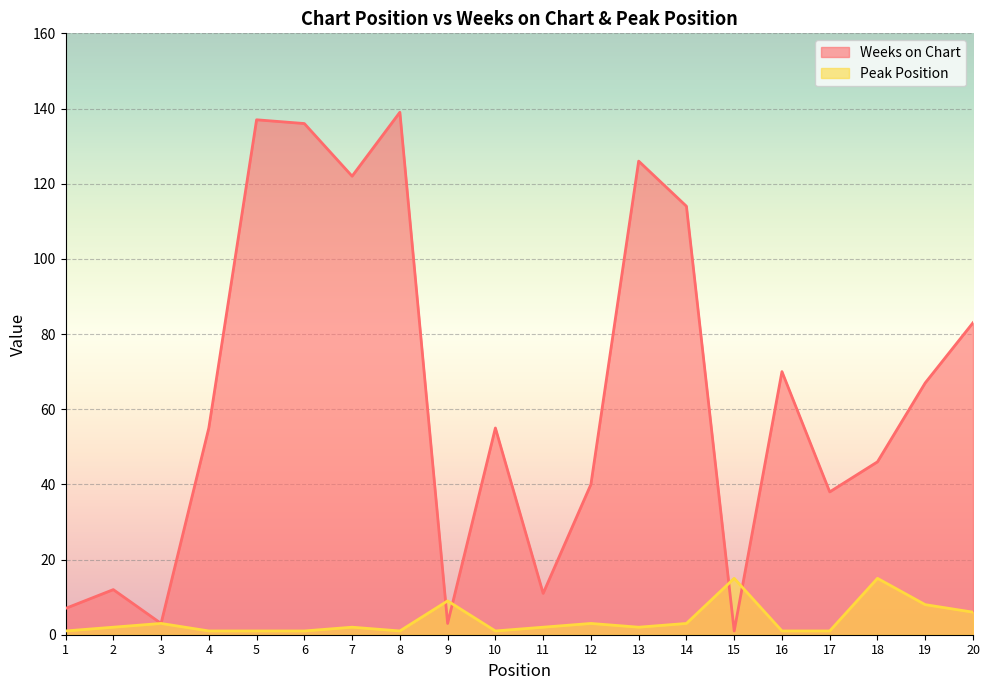

At which category is the sum across all series the highest?

8